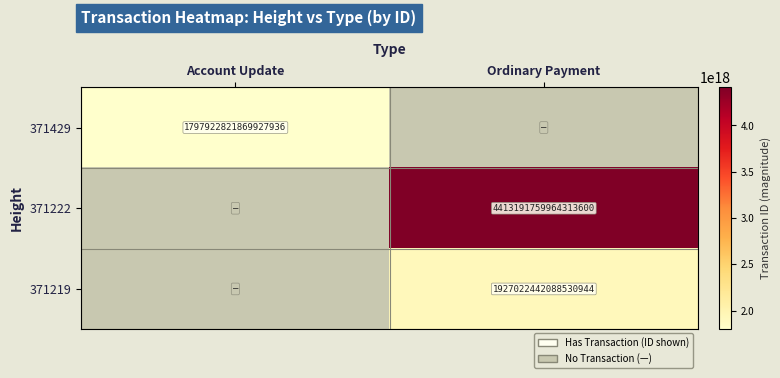

The 371219 series shows 2636890785225156096 at Ordinary Payment. True or false?

False